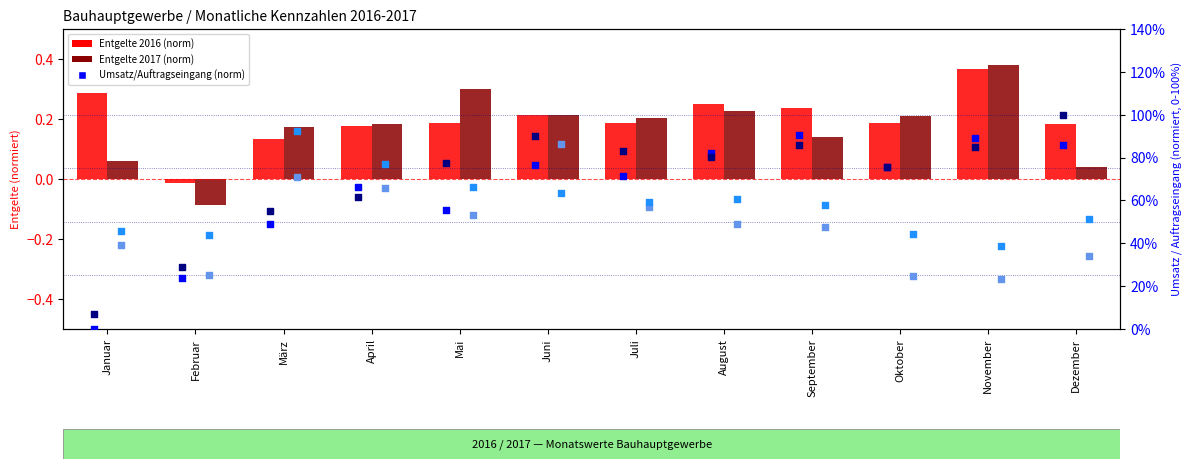

Which series has the largest total across all categories?

Umsatz 2017 (norm)